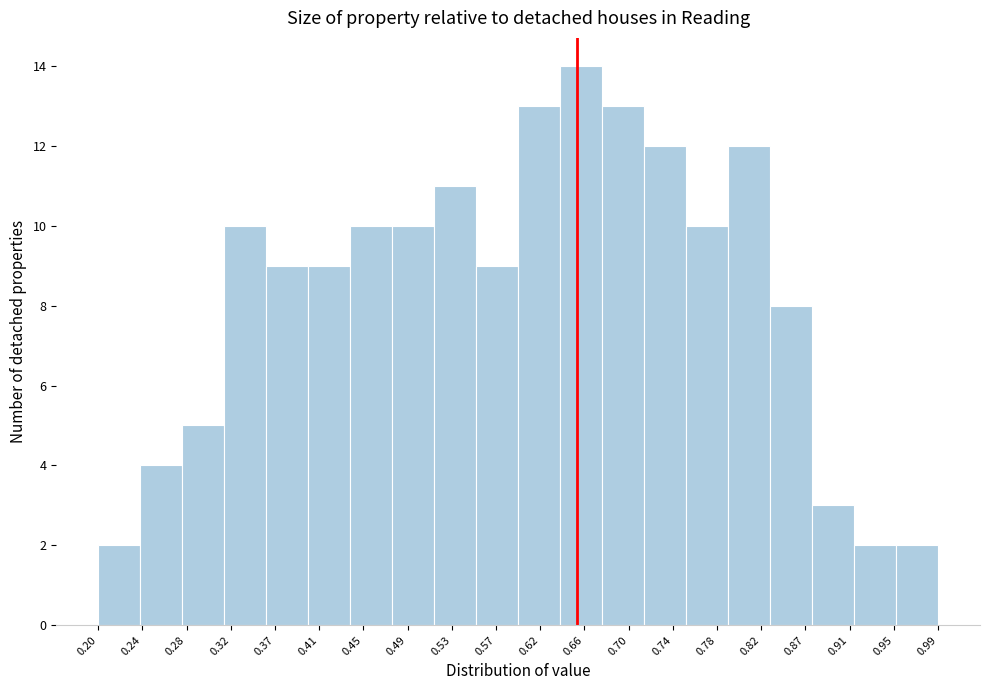

Over which range of the x-axis is the bar tallest?

0.635 to 0.675